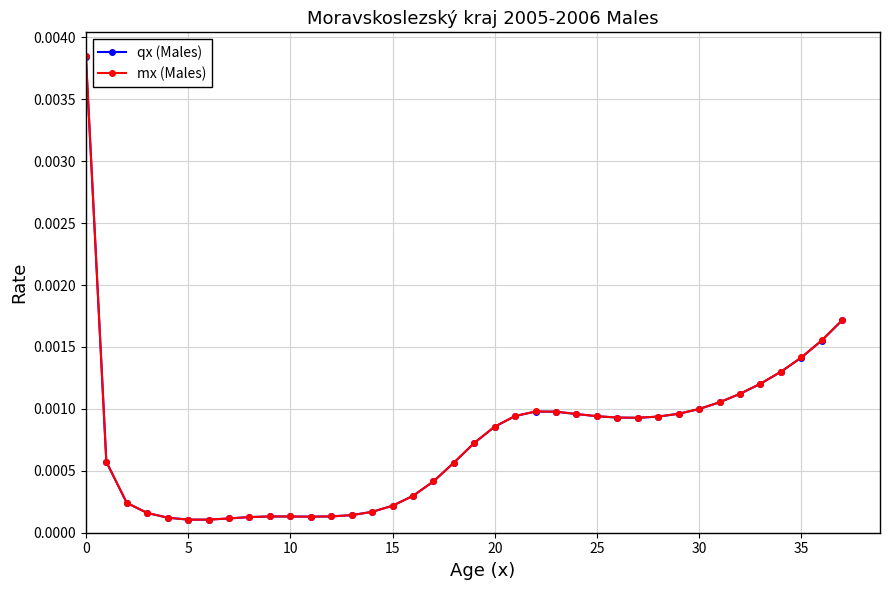

Which series has the widest spread of values?

mx (Males)